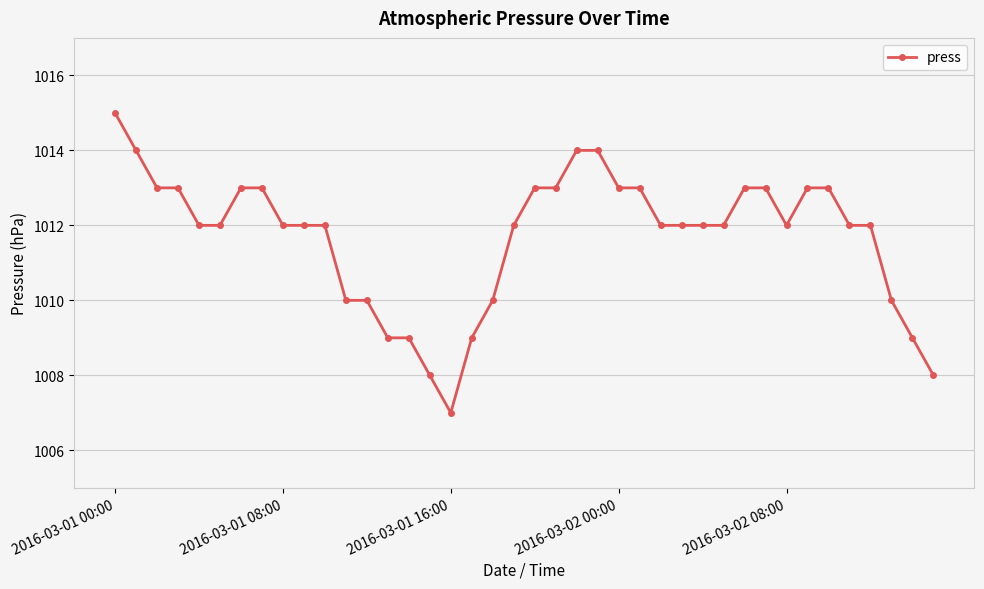

Is this an area chart (filled region under the line)?

No